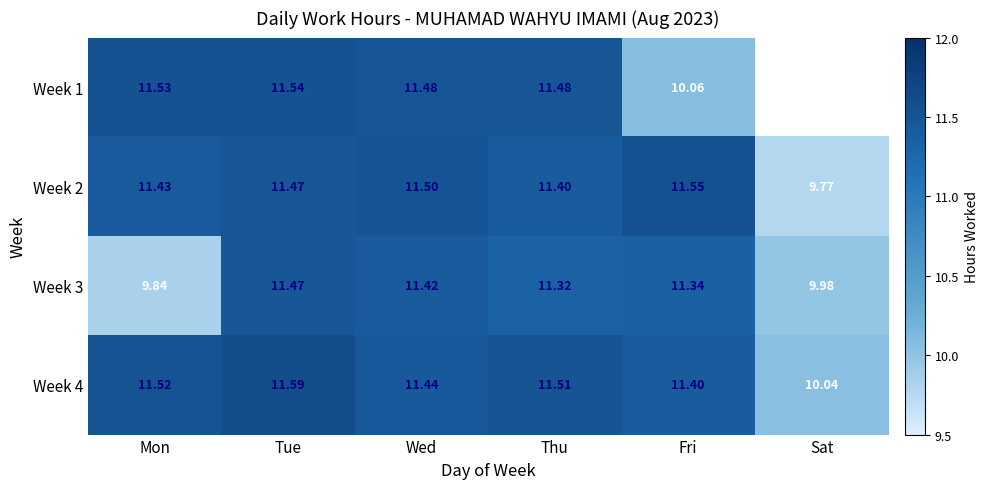

Rank the categories by Week 3 value from lowest to highest.

Mon, Sat, Thu, Fri, Wed, Tue